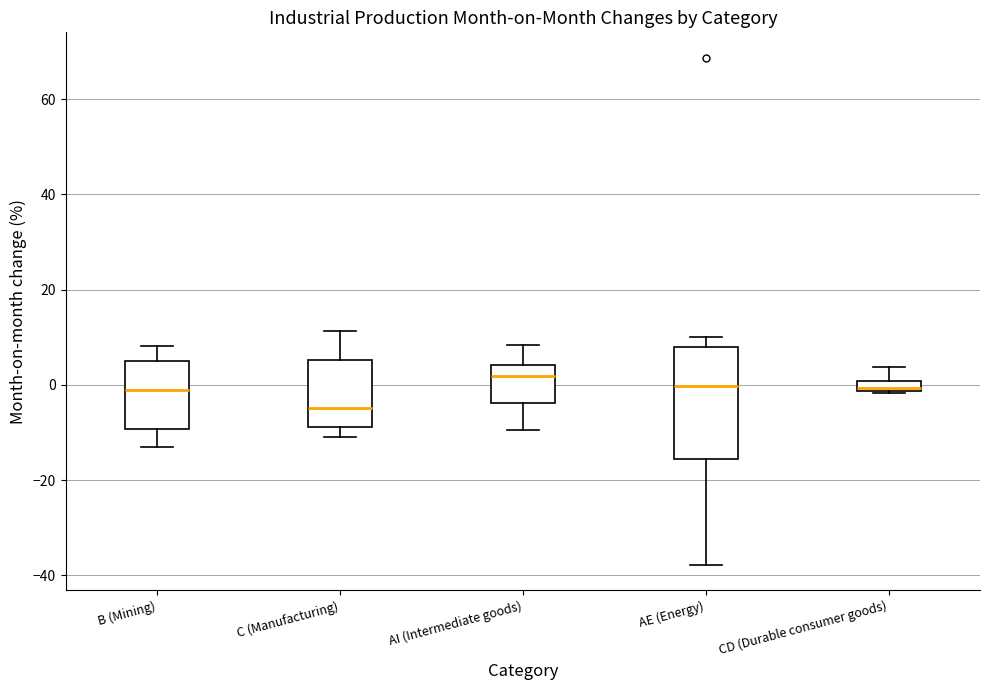

Which box is the tallest, from its lower edge to its upper edge?

AE (Energy)